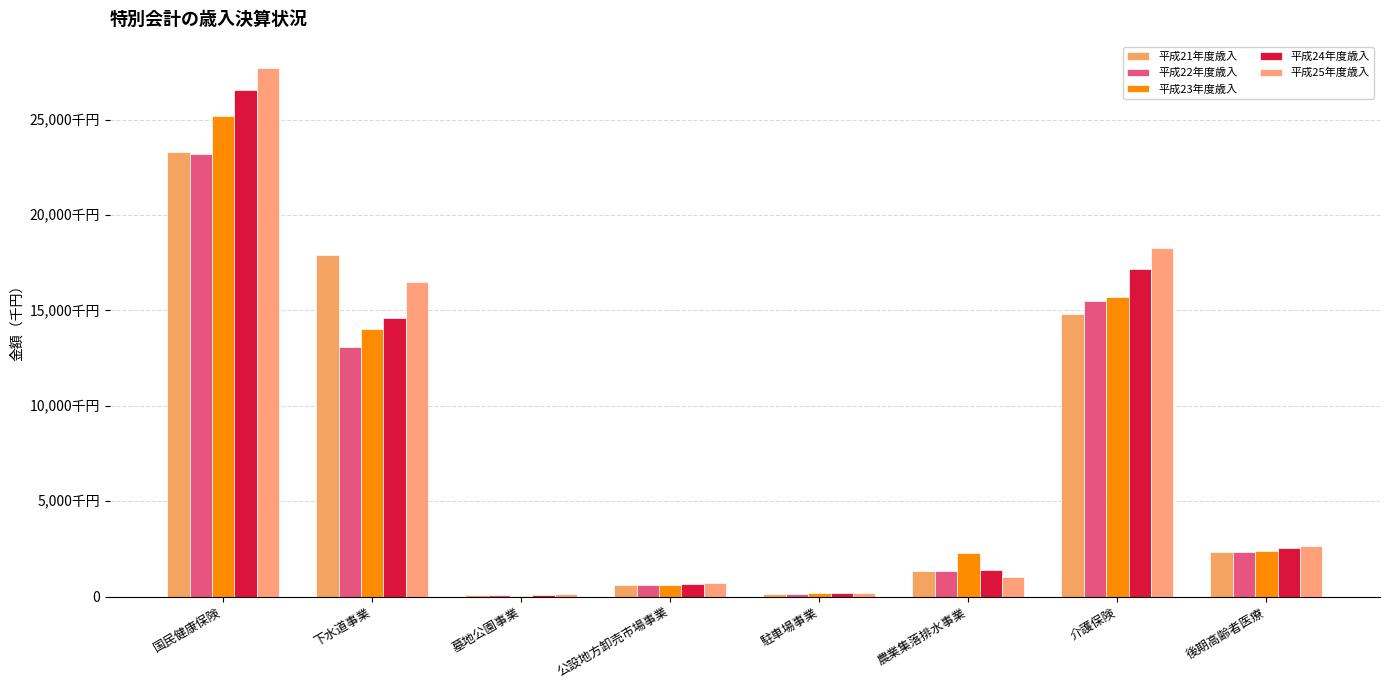

Does the chart contain stacked bars?

No